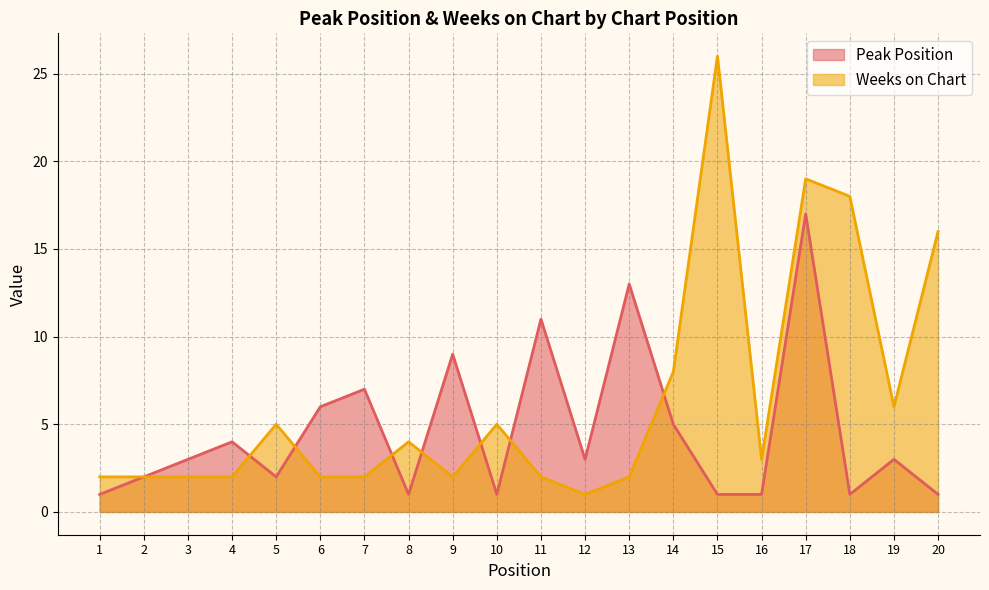

True or false: Weeks on Chart and Peak Position cross at least once.

True